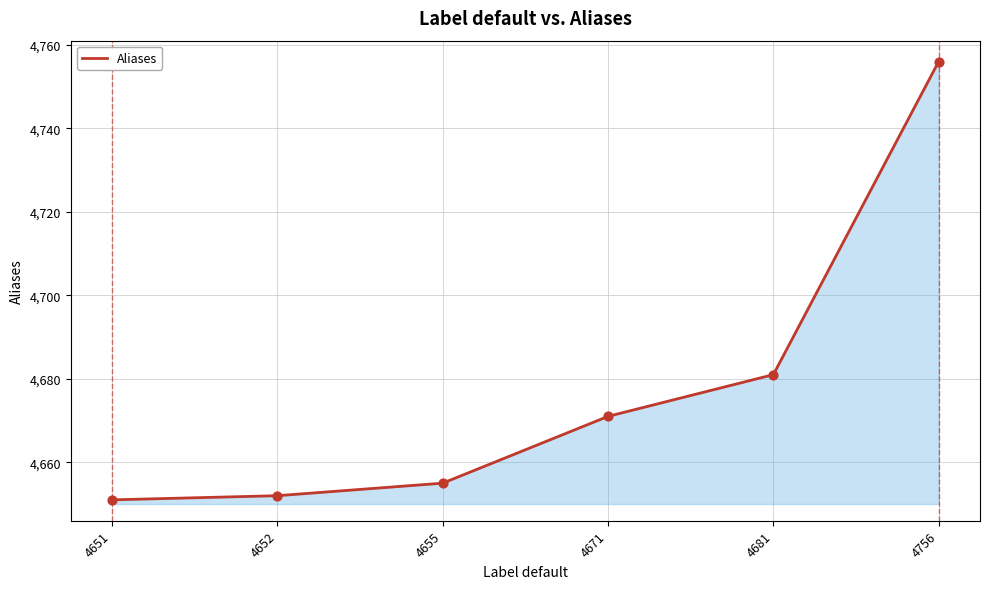

Between 4651 and 4671, which is larger?

4671